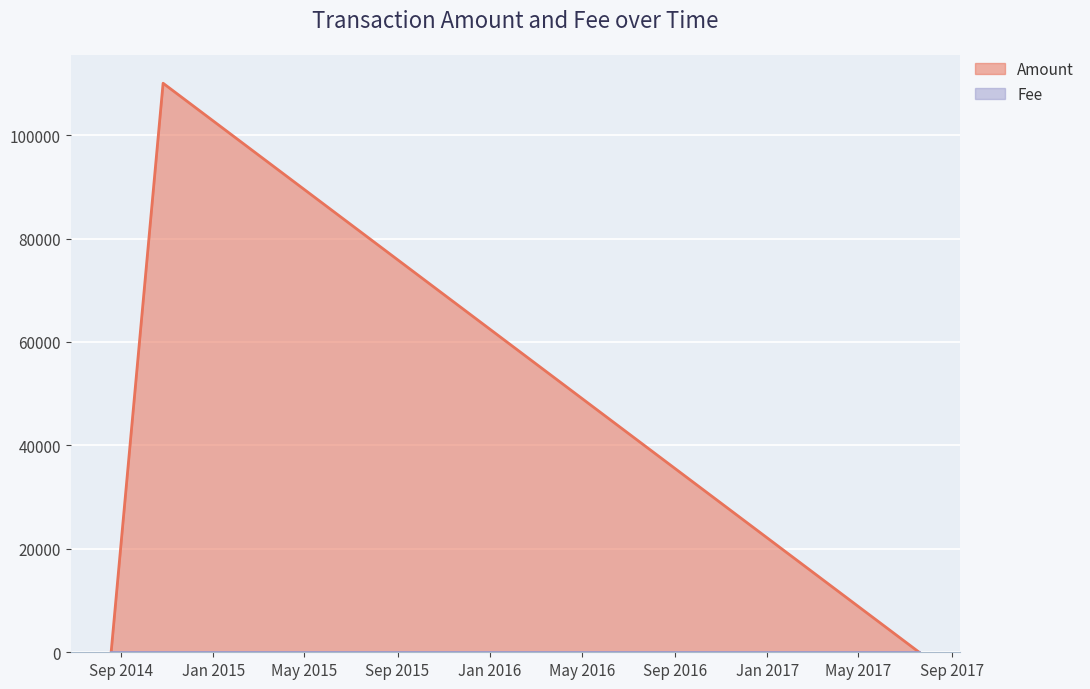

What is the difference between the maximum and minimum values?

110033